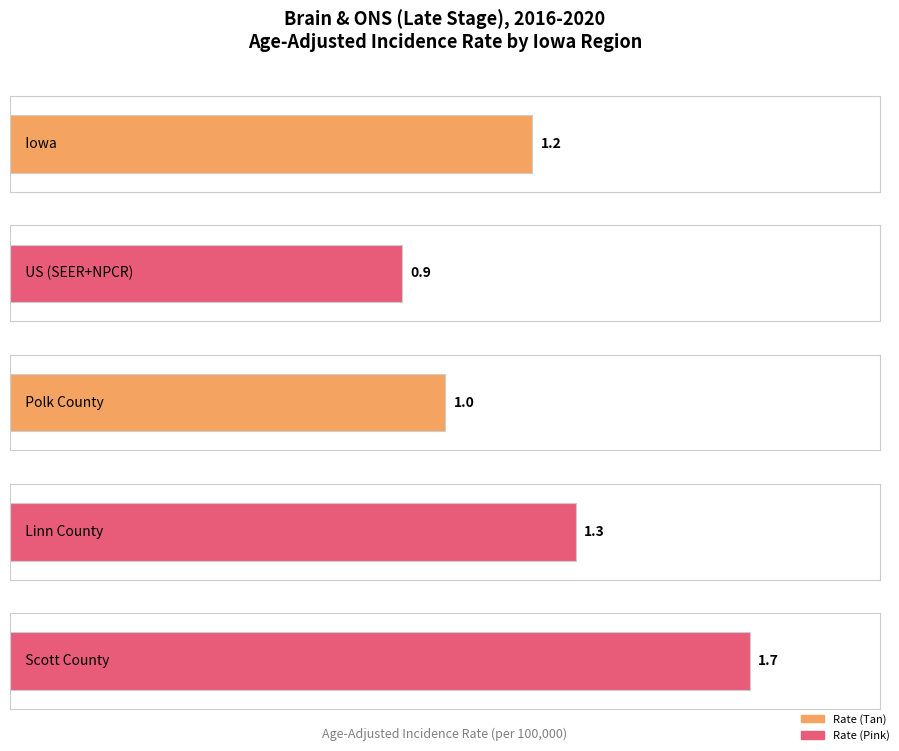

Where is the data nearest to the value 1?

Polk County